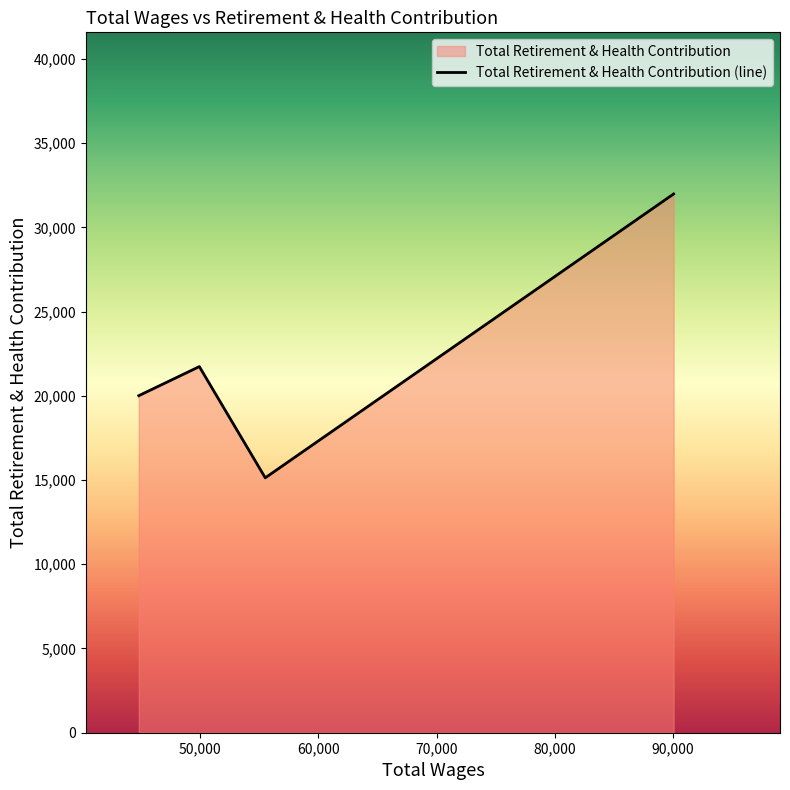

Is it true that the value at 44788.0 is 20006?

True